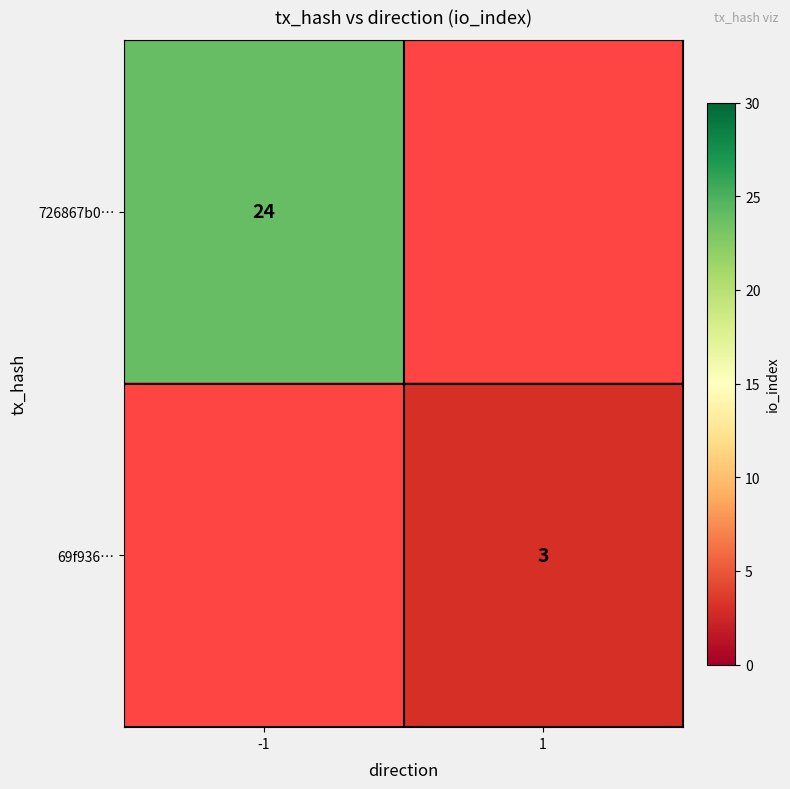

What is the maximum value shown in the chart?

24.0